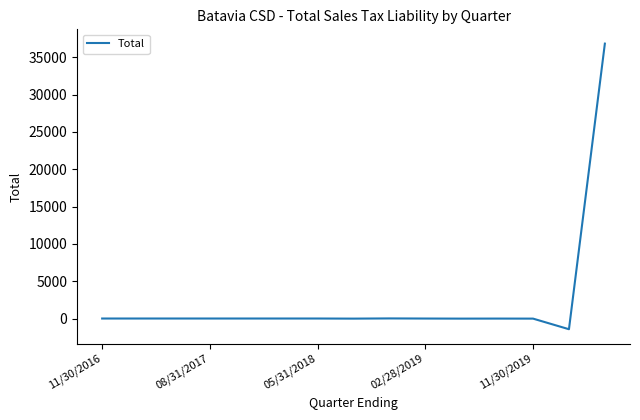

What is the maximum value shown in the chart?

36839.8